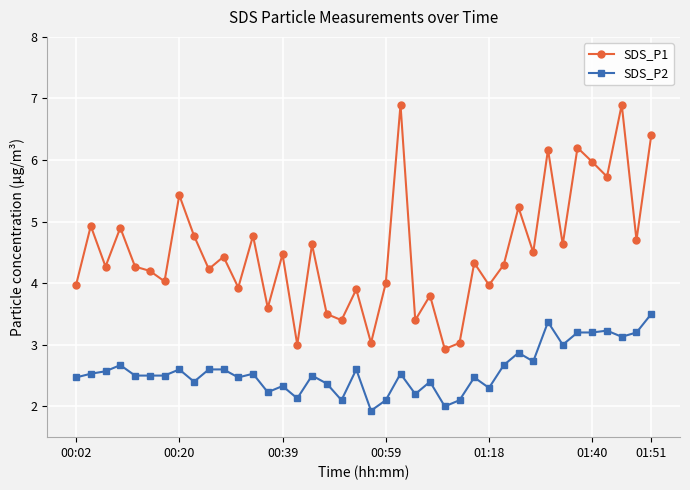

What are all the series names shown in the legend?

SDS_P1, SDS_P2